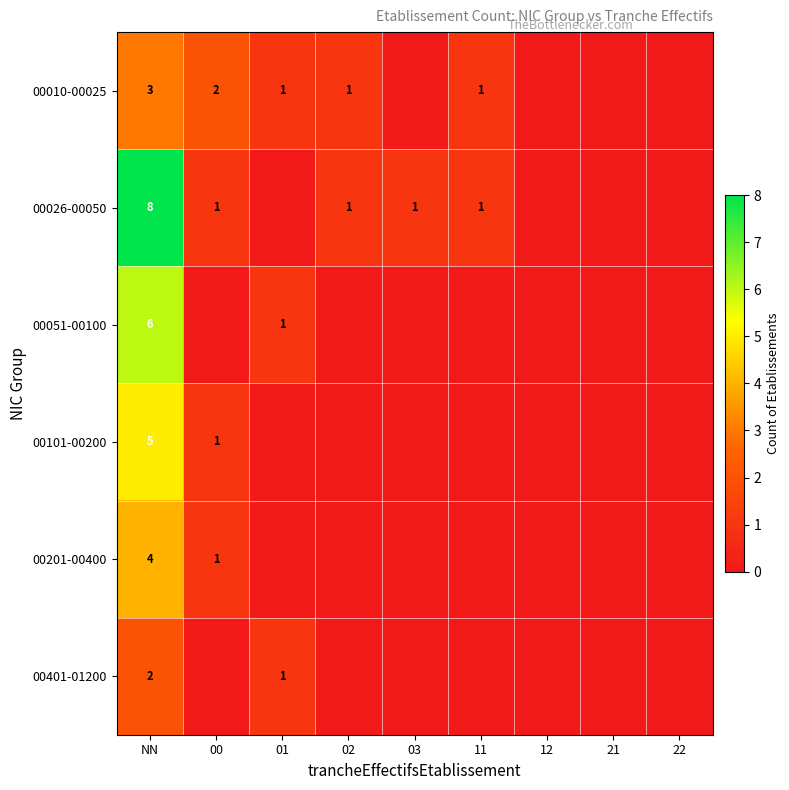

Is it true that 00026-00050 equals 8 at NN?

True